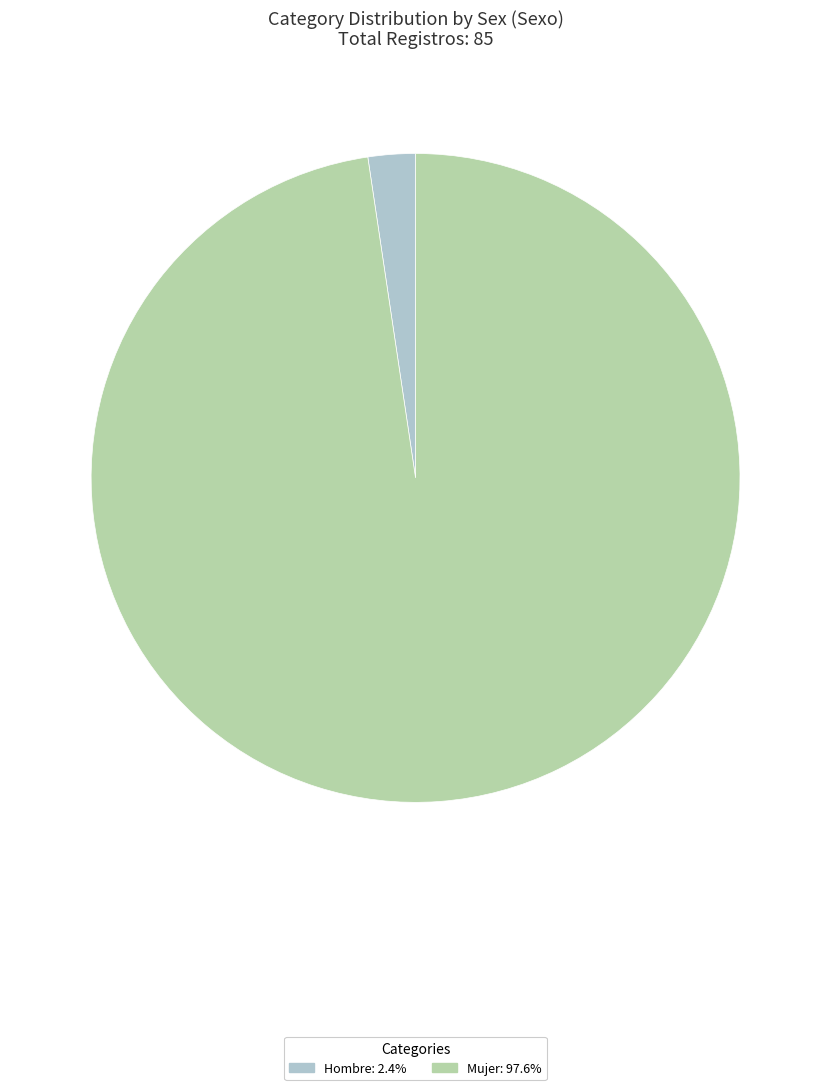

Rank the categories by value from highest to lowest.

Mujer, Hombre